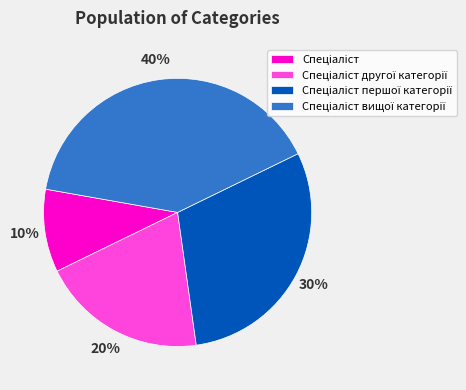

To the nearest percent, what is the difference between the largest and smallest slice percentages?

30%